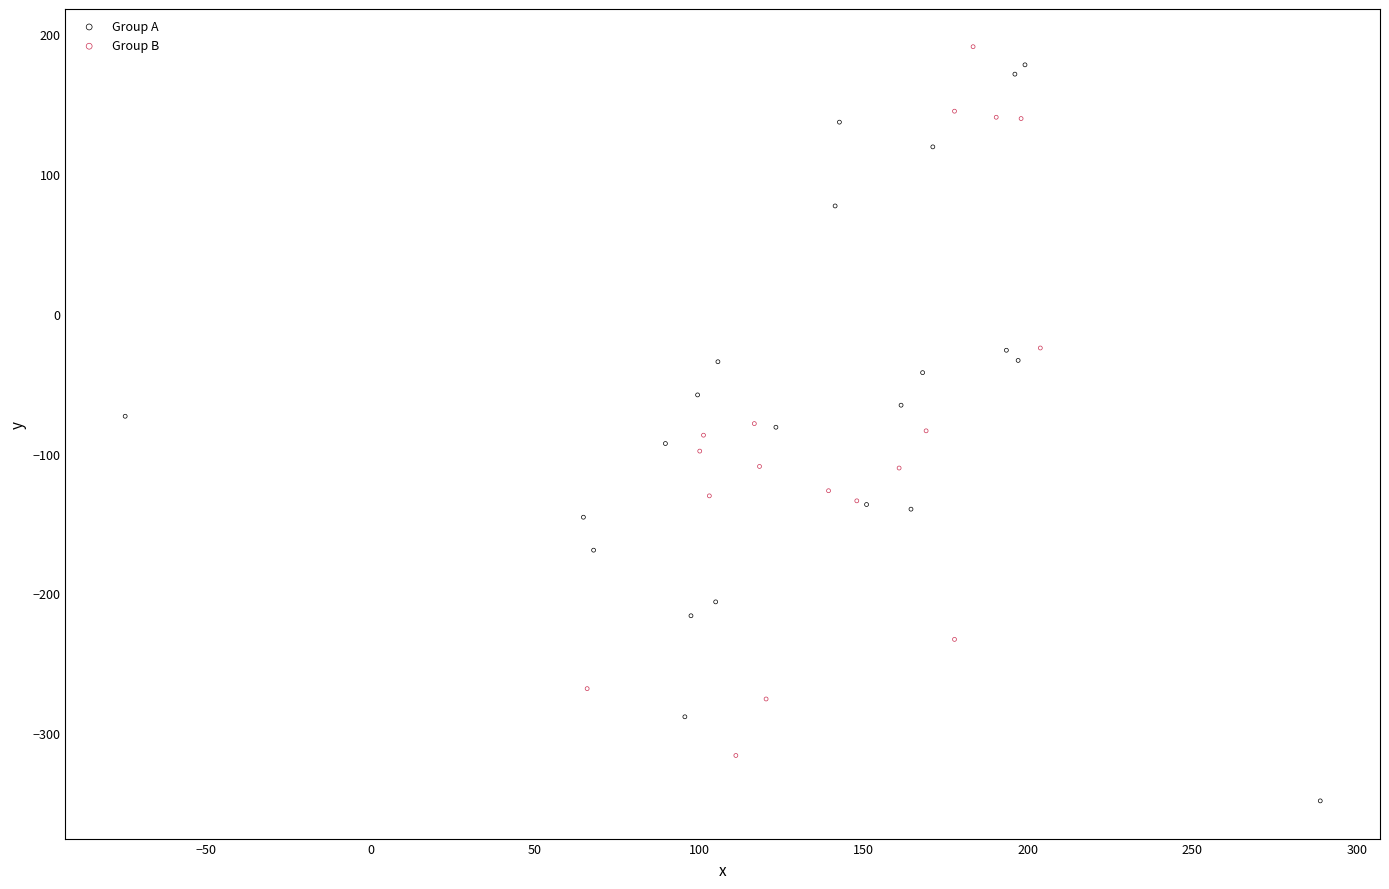

Which series contains the lowest Y value?

Group A